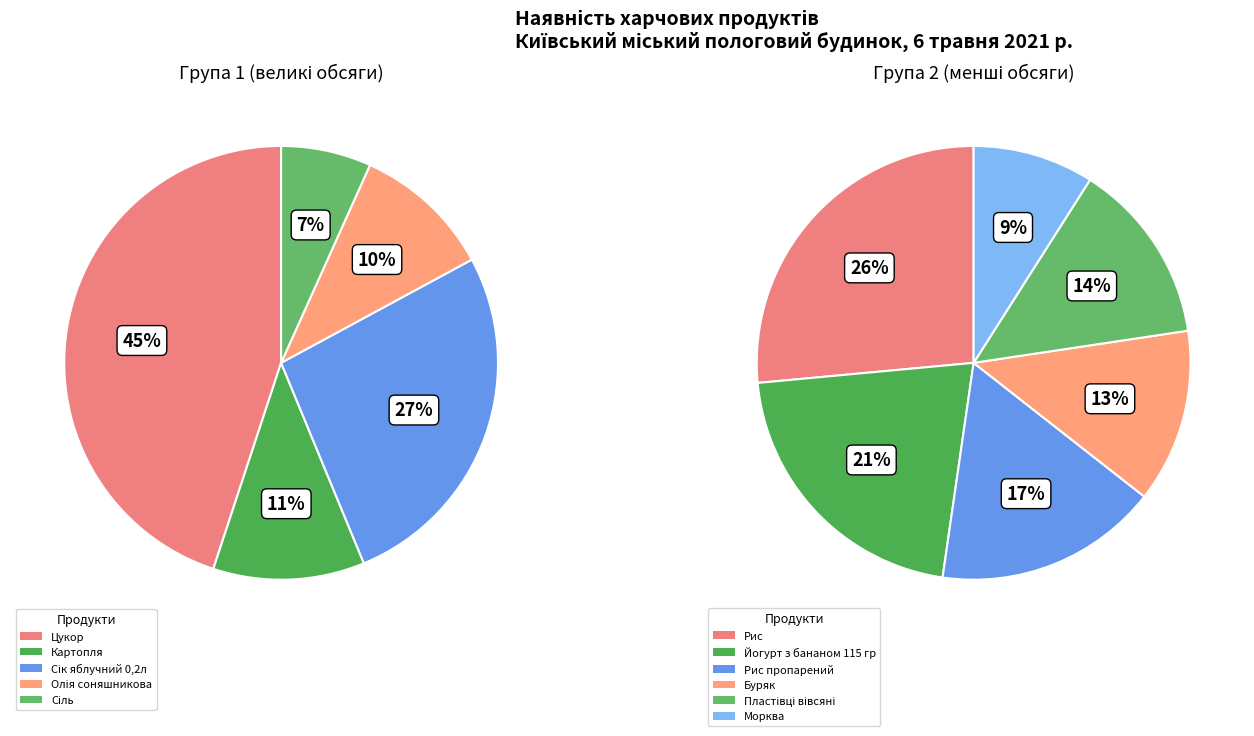

Combined, do Буряк and Сіль account for over 50%?

No